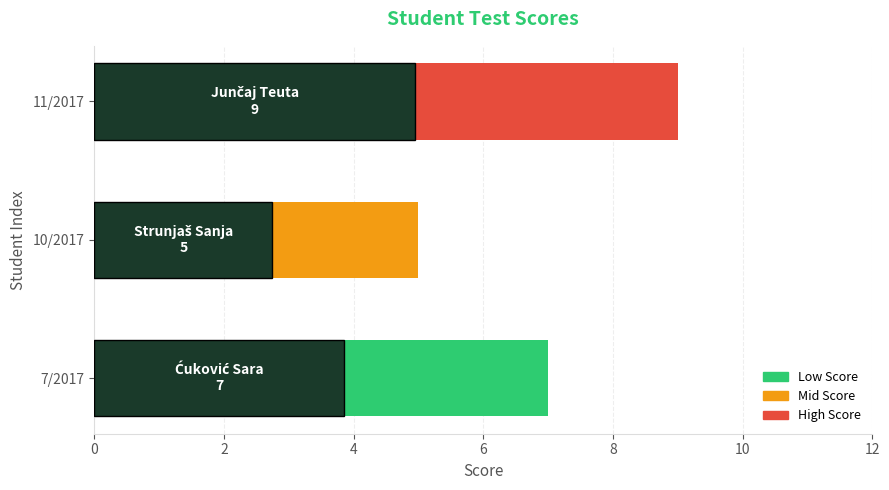

What is the greatest value displayed?

9